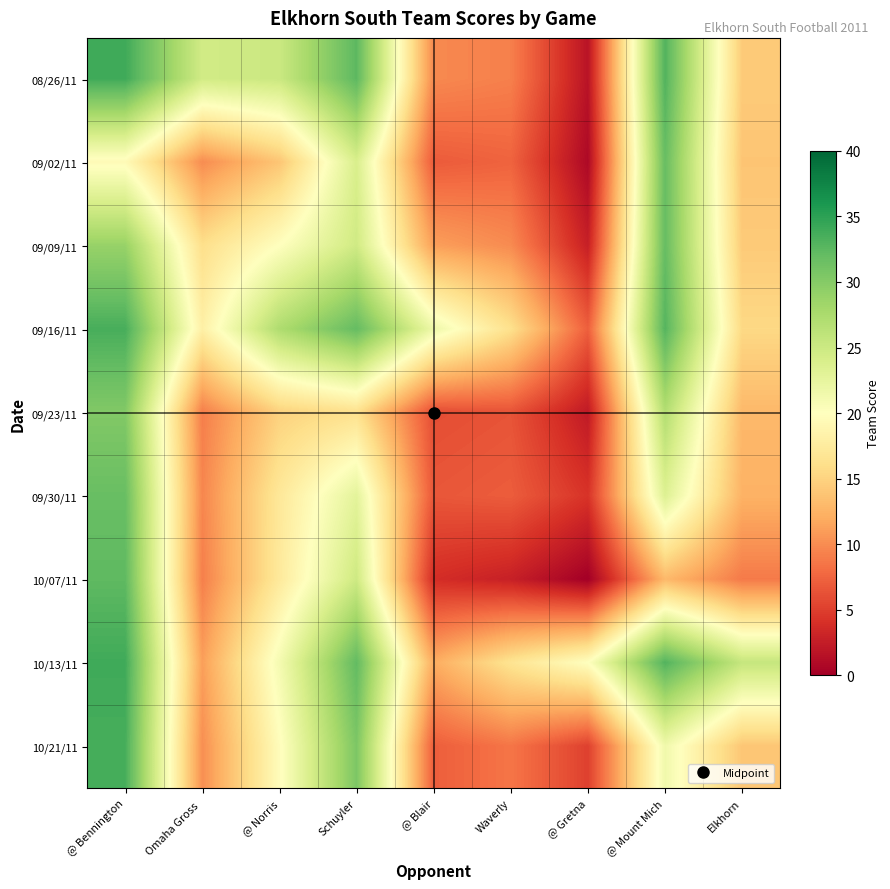

At which category does the chart reach its peak across all series?

@ Bennington